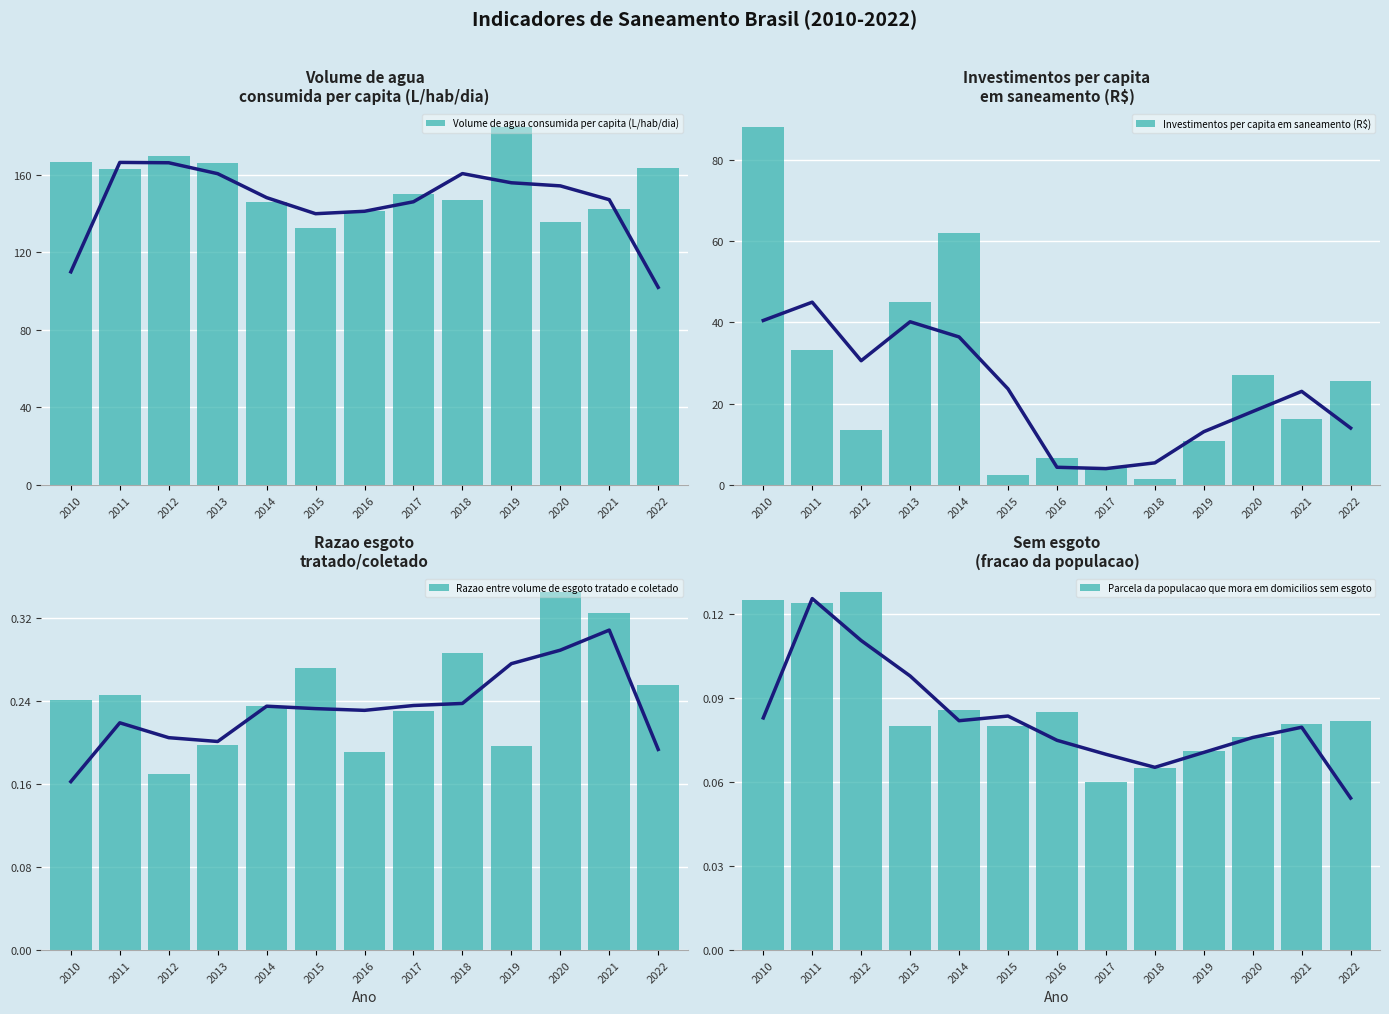

True or false: Parcela da populacao que mora em domicilios sem esgoto has a value of 0.1 at 2020.

True